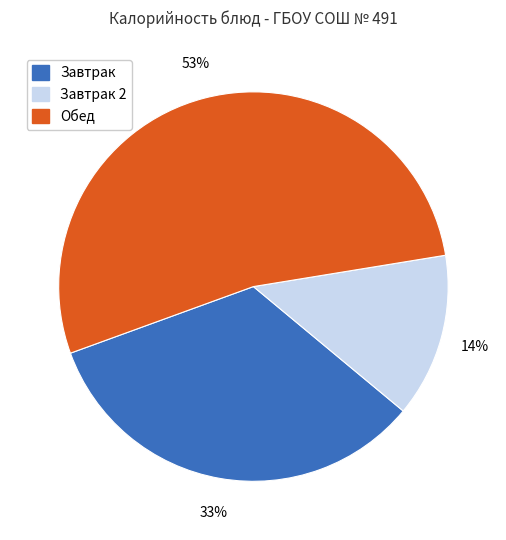

Which category has the smallest portion of the pie?

Завтрак 2